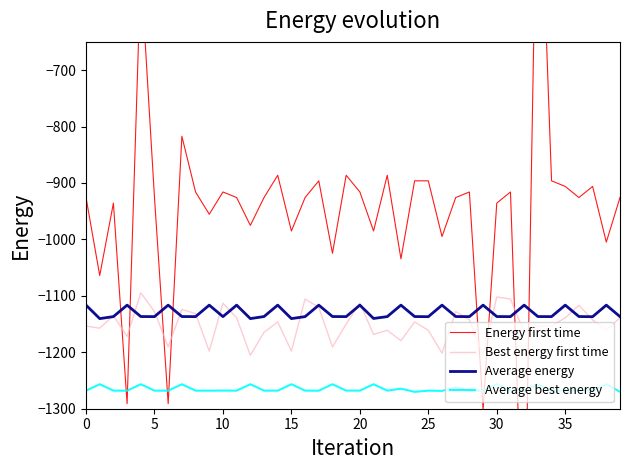

What is the difference between the second highest and minimum values in the Best energy first time series?

103.3